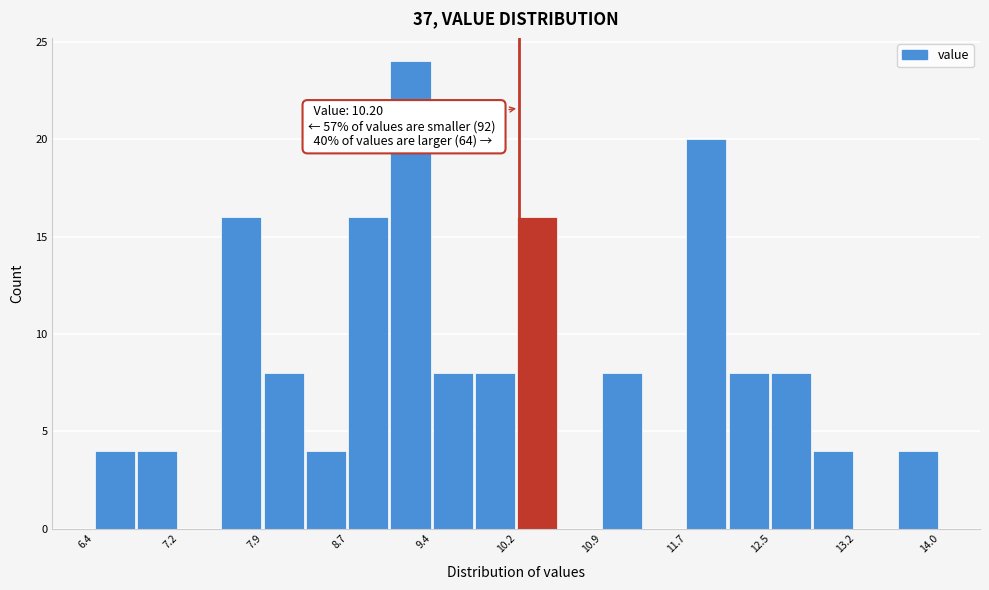

Around what value on the x-axis is the tallest bar? Give the approximate position of its centre, as read against the axis.

9.2